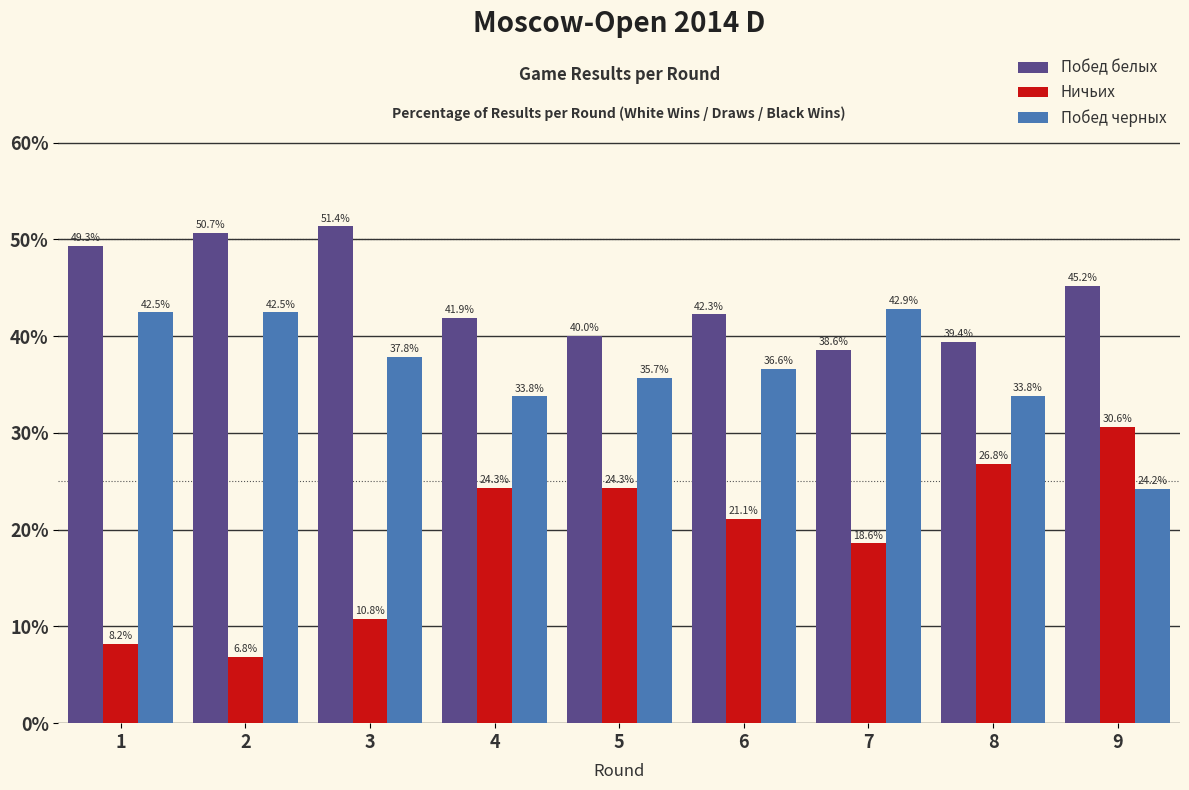

Reading left to right, transcribe all the data shown in this chart.

Побед белых: 1=49.3	2=50.7	3=51.4	4=41.9	5=40.0	6=42.3	7=38.6	8=39.4	9=45.2
Ничьих: 1=8.2	2=6.8	3=10.8	4=24.3	5=24.3	6=21.1	7=18.6	8=26.8	9=30.6
Побед черных: 1=42.5	2=42.5	3=37.8	4=33.8	5=35.7	6=36.6	7=42.9	8=33.8	9=24.2